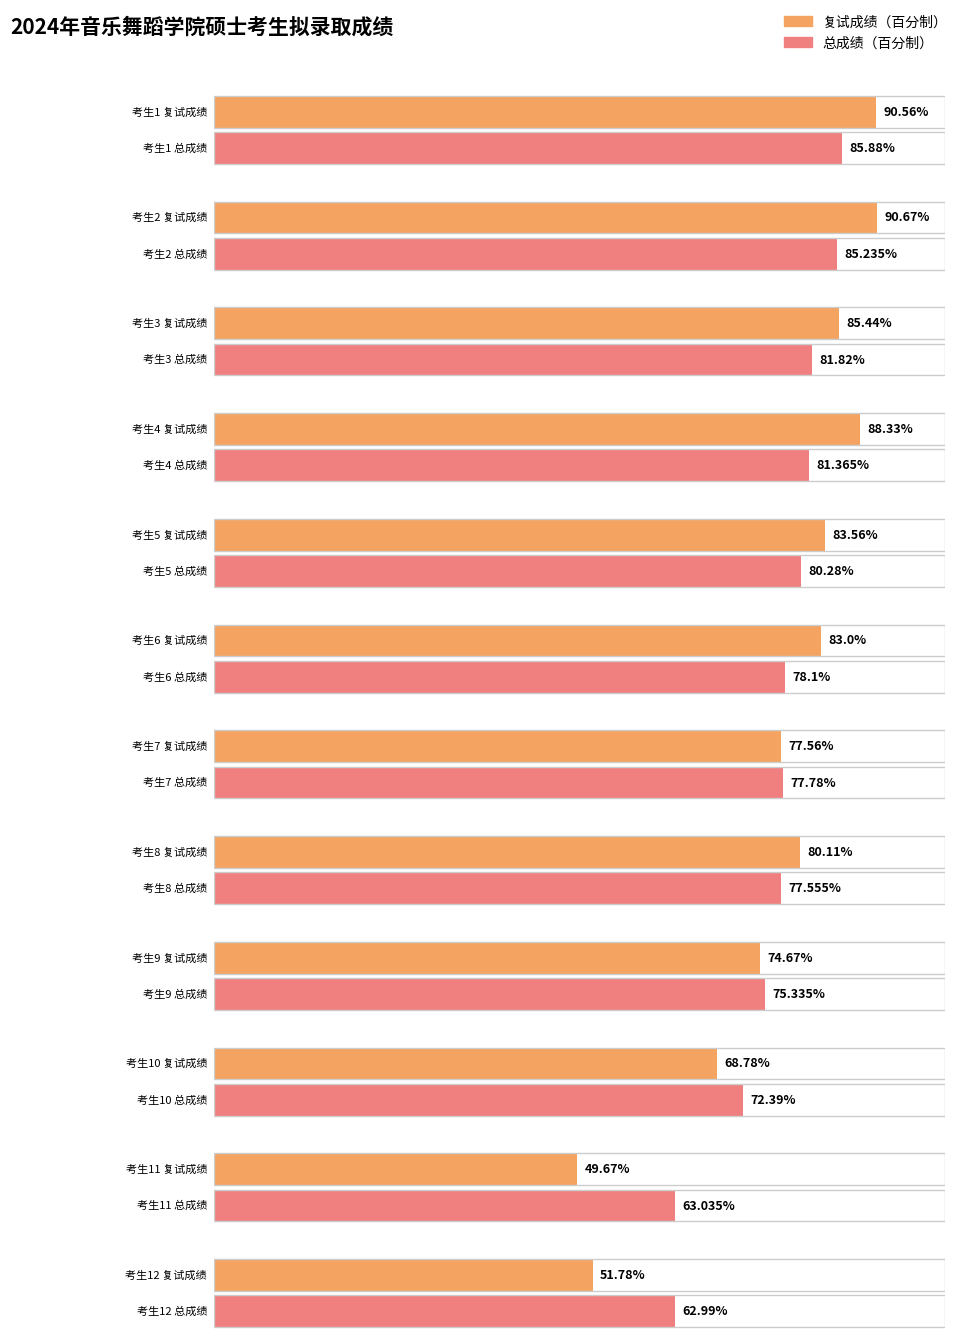

What is the maximum value for 复试成绩（百分制）?

90.7